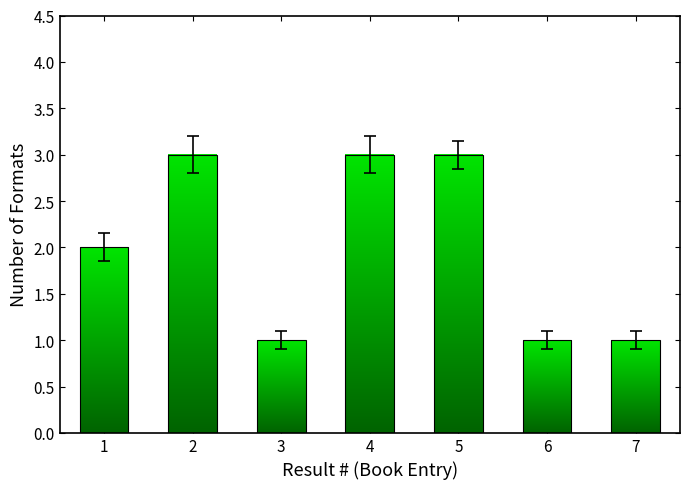

What is the ratio of the value at 4 to the value at 6?

3.0